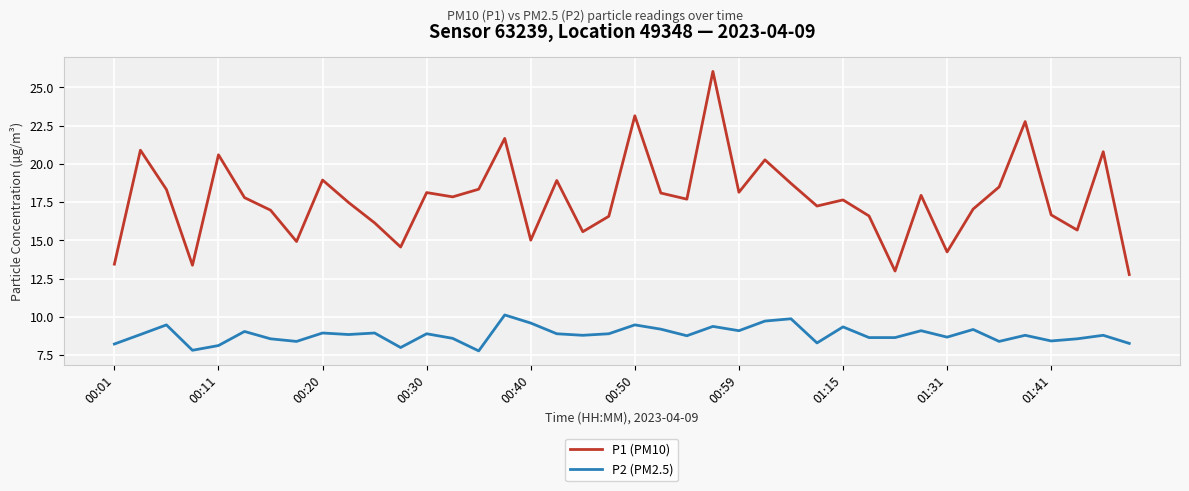

What is the minimum value shown in the chart?

7.8